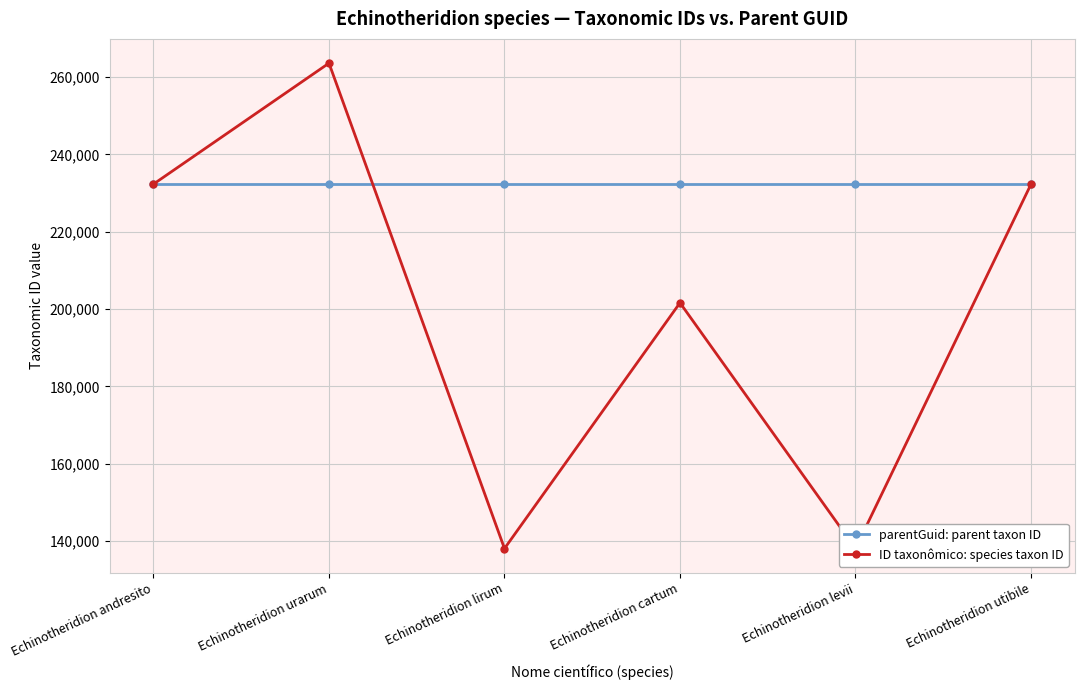

What is the average value of the ID taxonômico: species taxon ID series?

200985